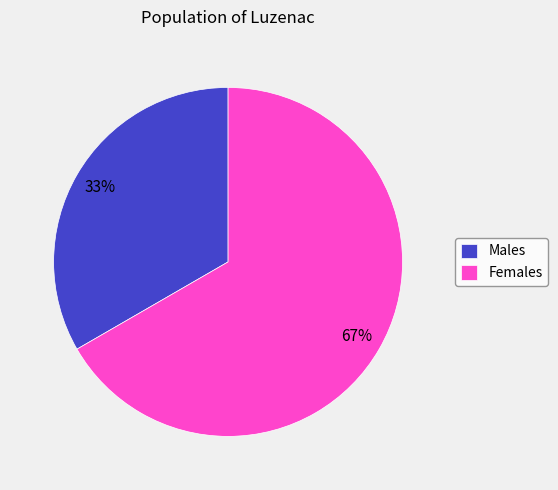

To the nearest percent, what percentage of the pie is Females?

67%